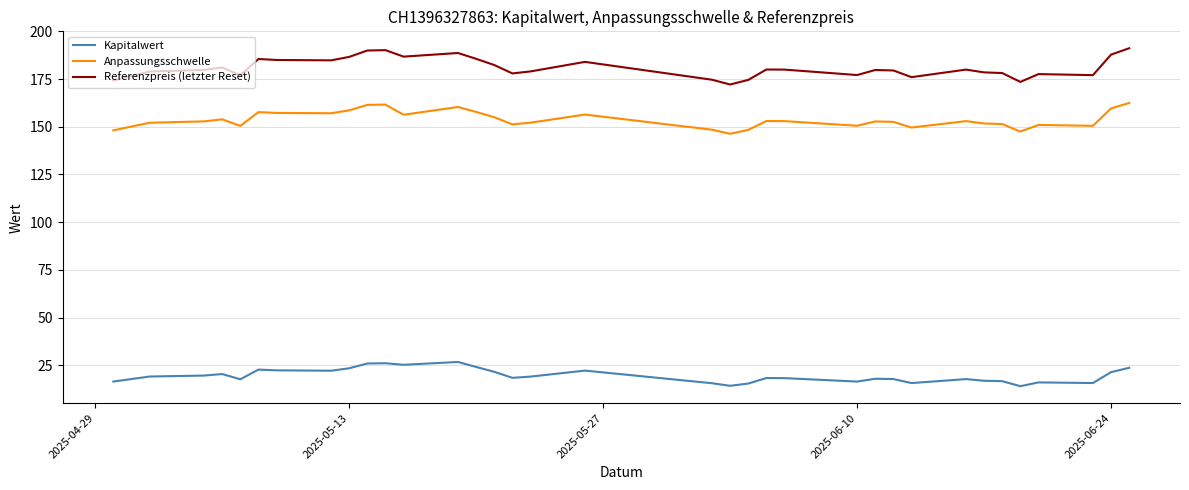

Which series has the widest spread of values?

Referenzpreis (letzter Reset)